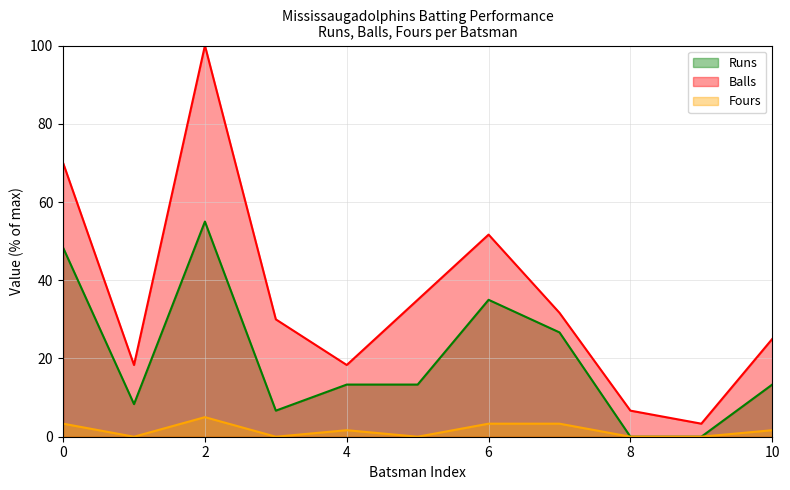

Reading right to left, transcribe all the data shown in this chart.

Runs: 13.3	0.0	0.0	26.7	35.0	13.3	13.3	6.7	55.0	8.3	48.3
Balls: 25.0	3.3	6.7	31.7	51.7	35.0	18.3	30.0	100.0	18.3	70.0
Fours: 1.7	0.0	0.0	3.3	3.3	0.0	1.7	0.0	5.0	0.0	3.3